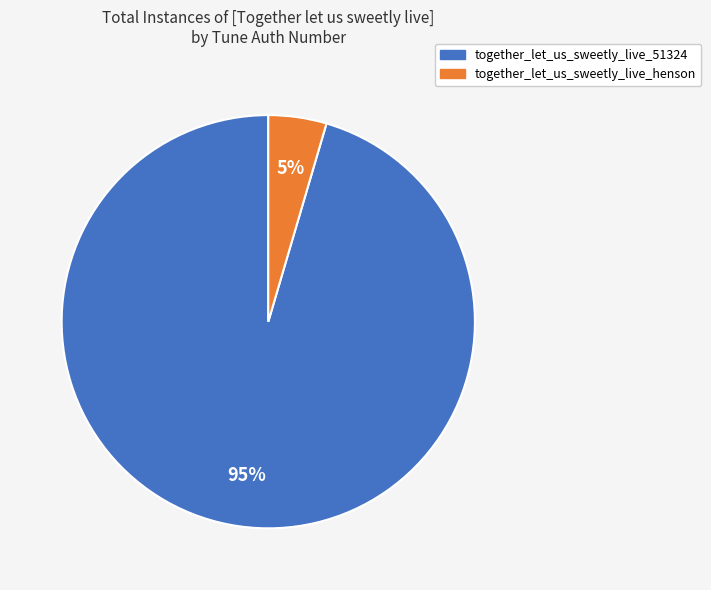

Which slice represents more than half of the pie?

together_let_us_sweetly_live_51324